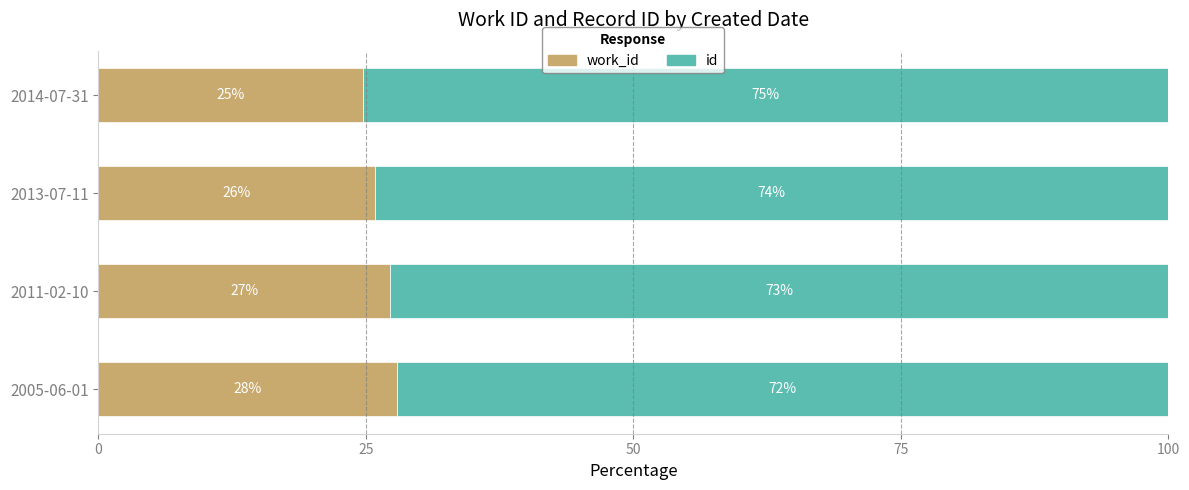

What is the total value across all series at 2013-07-11?

100.0